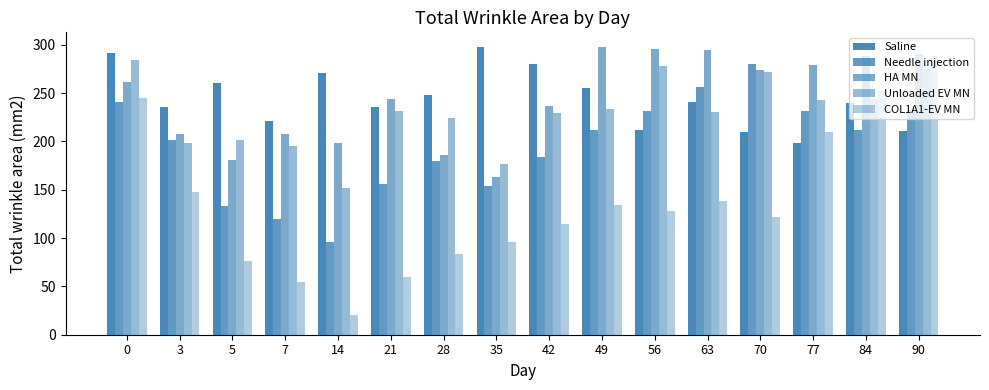

Which series has the largest total across all categories?

Saline